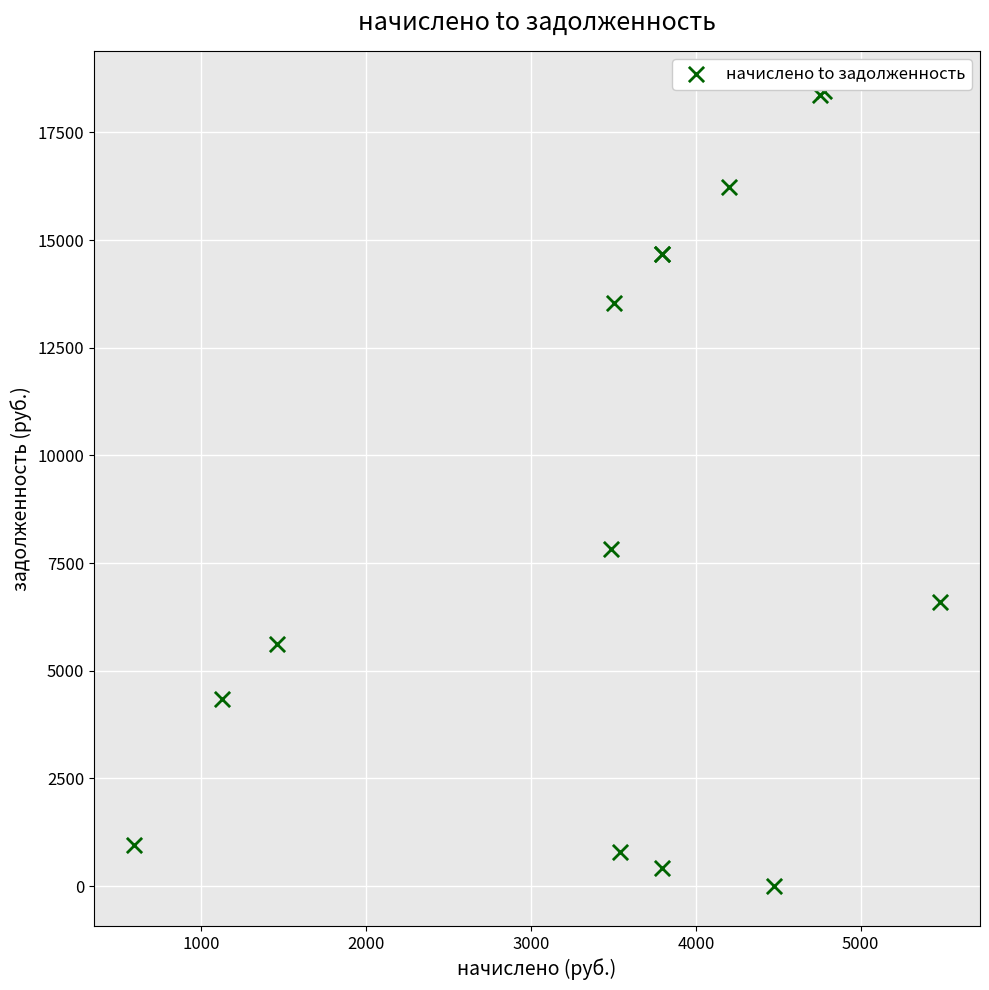

What Y value in the scatter plot is closest to 9236?

7828.5